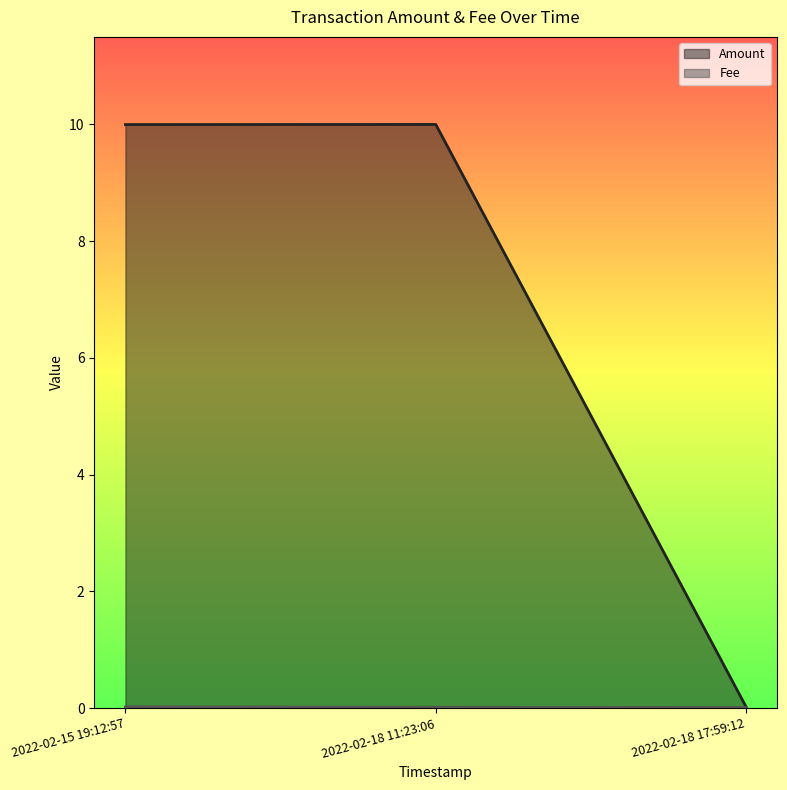

At which label does Amount reach its minimum?

2022-02-18 17:59:12